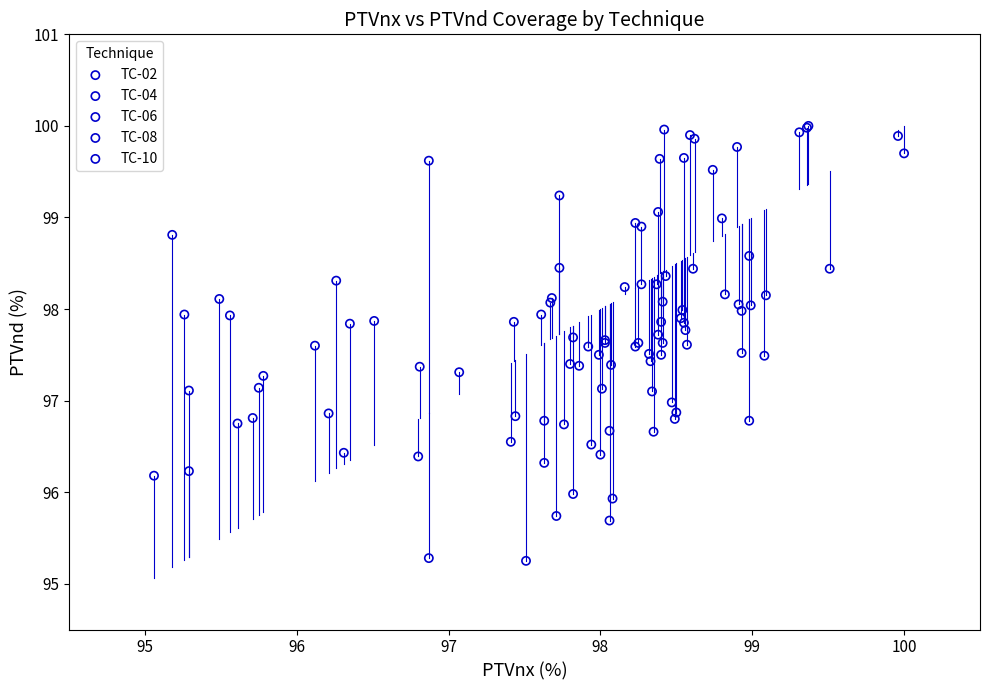

Which series has the largest Y range (max minus min)?

TC-02